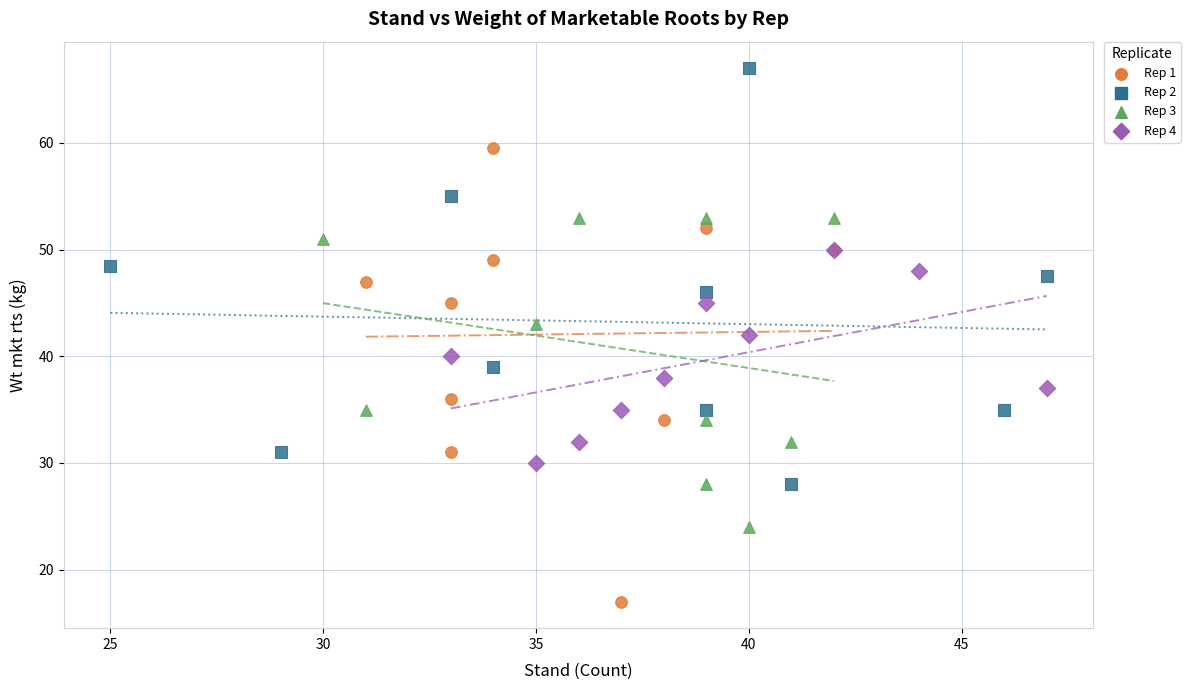

Which series contains the highest Y value?

Rep 2